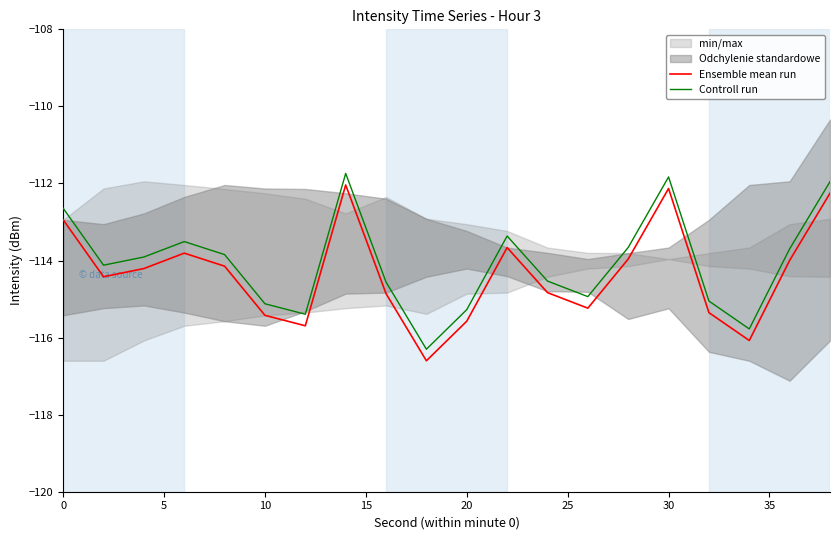

Read the Ensemble mean run value at 10.

-115.4